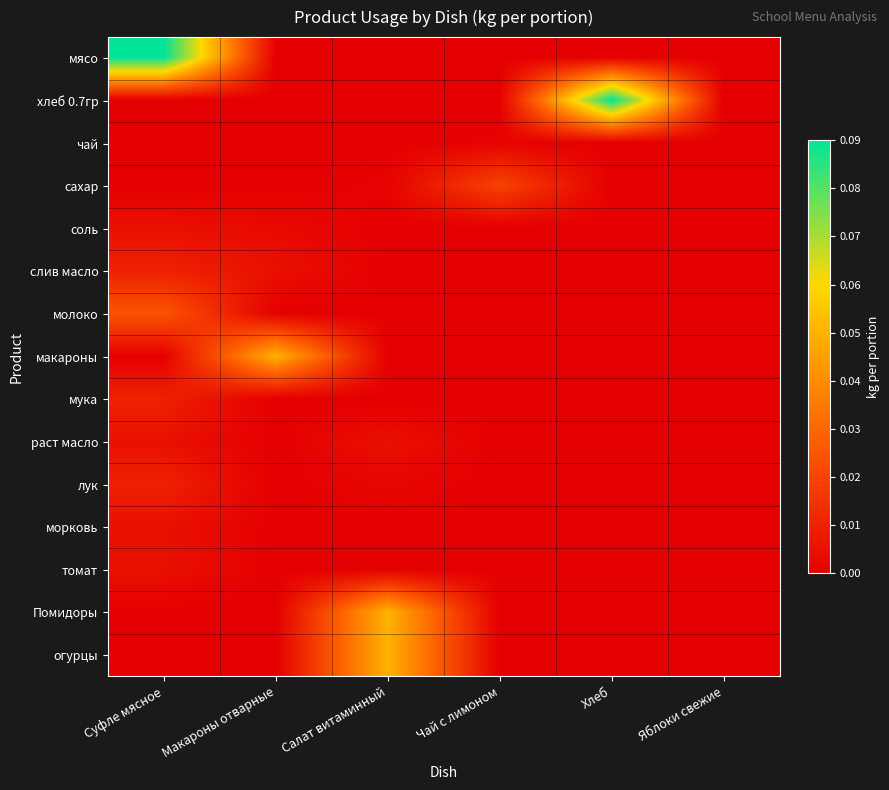

At which category is the sum across all series the highest?

Суфле мясное